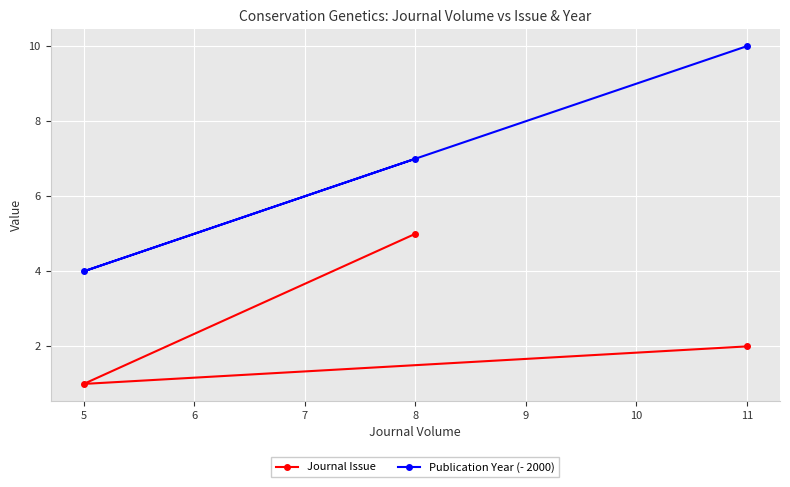

Which series has the largest range (max minus min)?

Publication Year (- 2000)